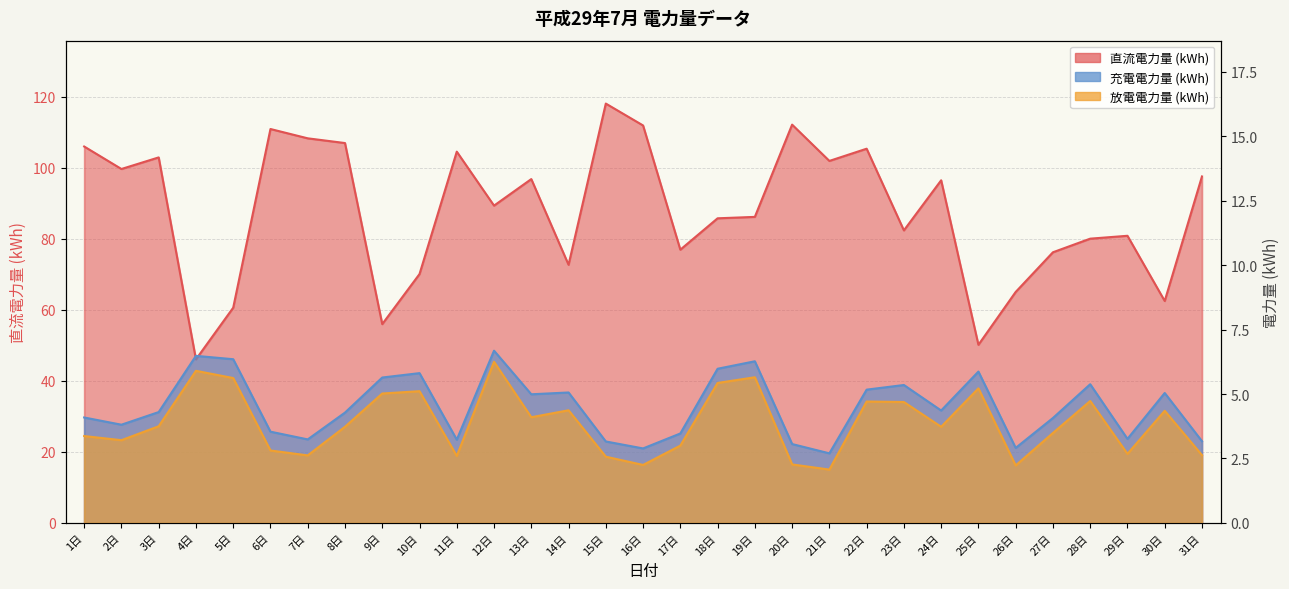

Where is 充電電力量 nearest to the value 4?

27日